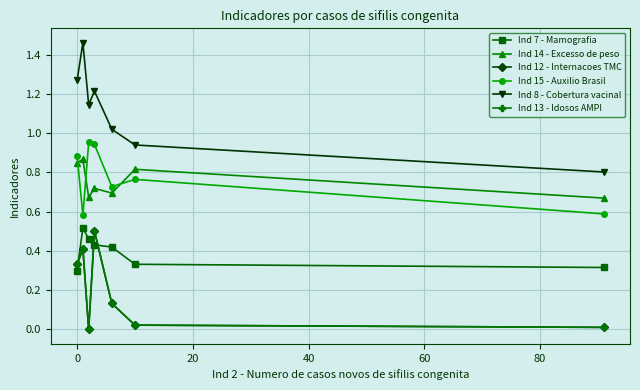

What is the greatest value displayed?

1.5